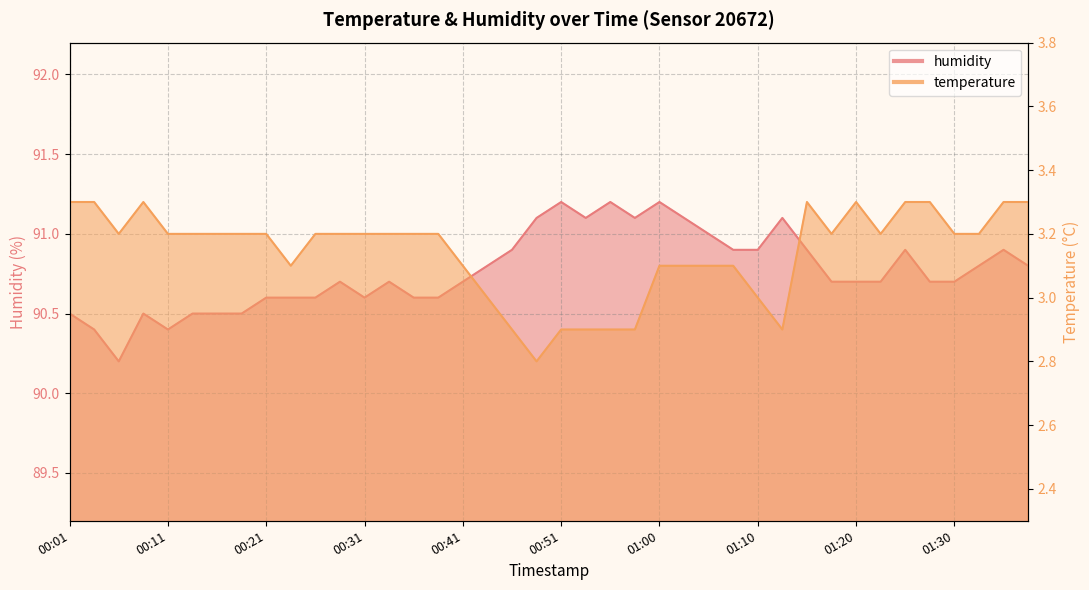

What are all the series names shown in the legend?

temperature, humidity